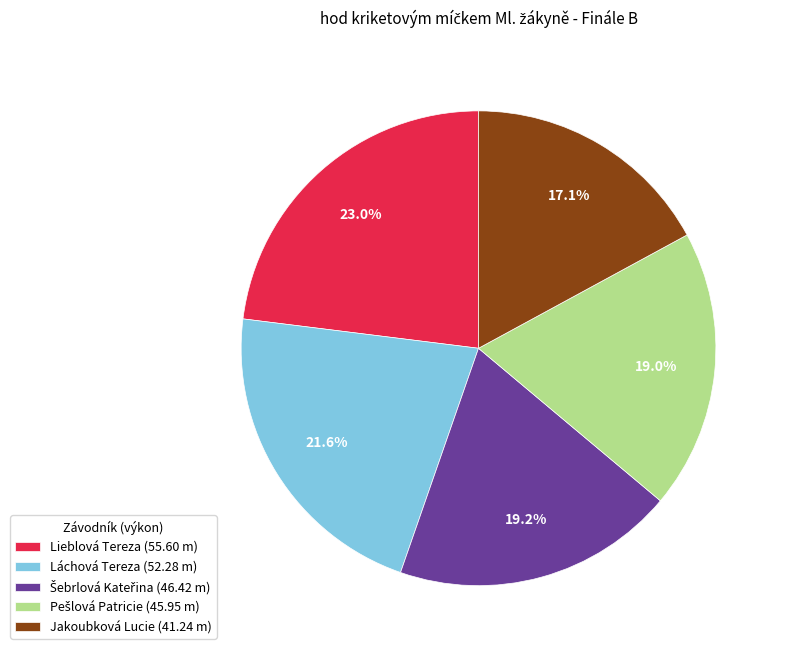

To the nearest percent, what percentage of the pie is Jakoubková Lucie?

17%